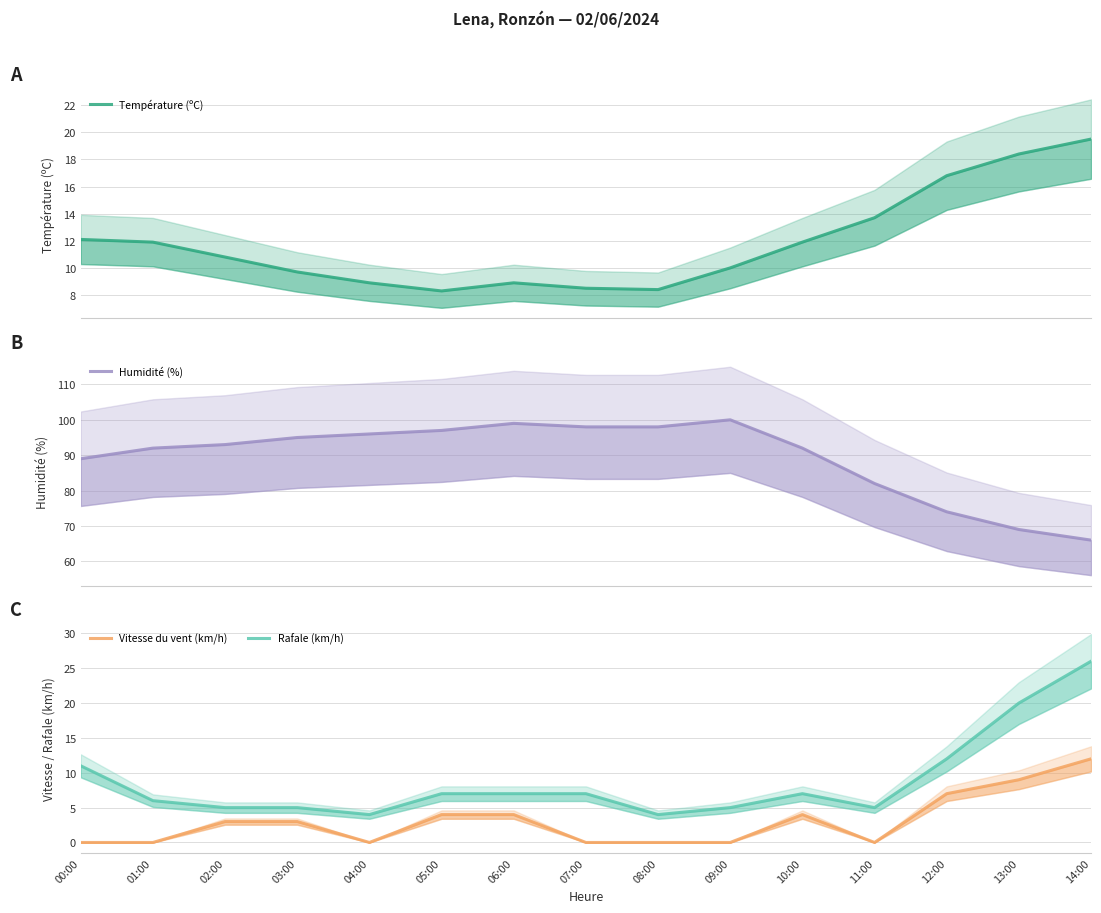

True or false: Vitesse du vent (km/h) and Température (ºC) cross at least once.

False